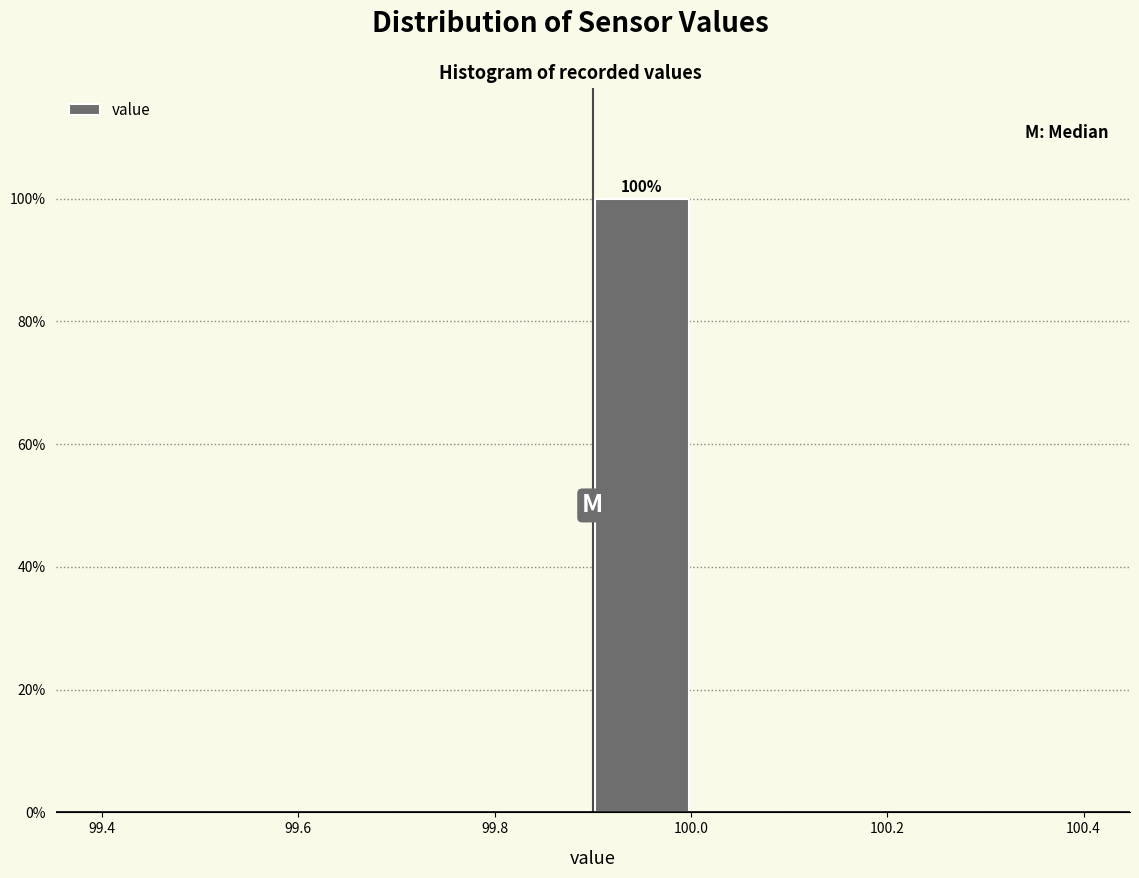

Which range on the x-axis has the tallest bar?

99.9 to 100.0